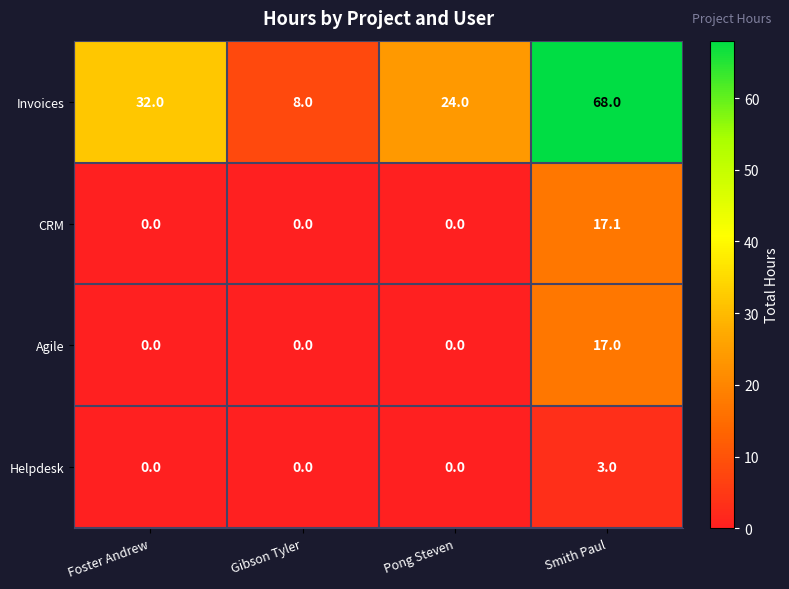

Count the number of categories in the chart.

4